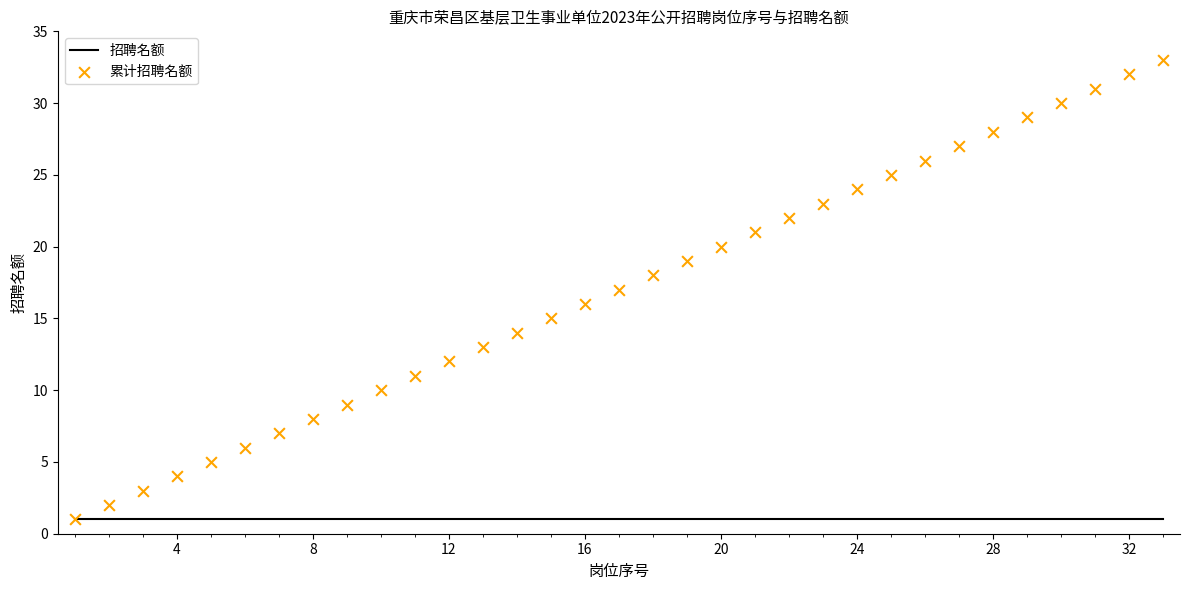

Which series contains the highest Y value?

累计招聘名额